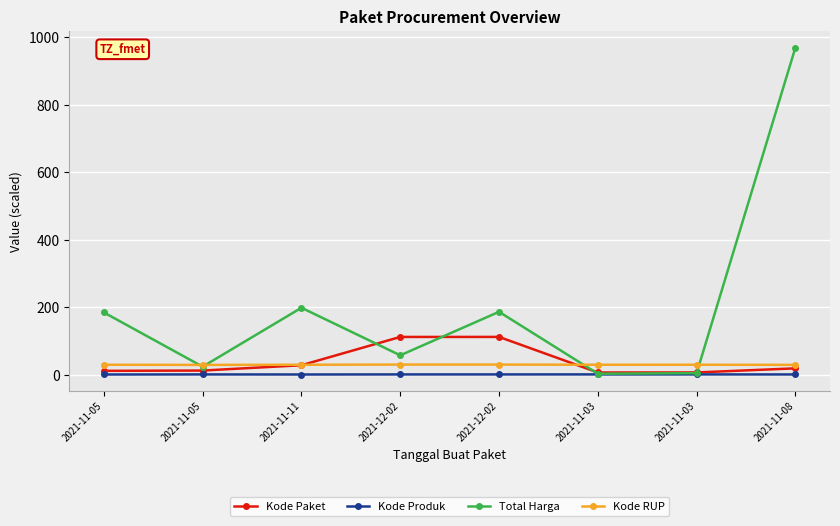

Reading right to left, what are all the values shown in this chart?

Kode Paket: 19.5	7.3	7.2	112.6	112.5	28.7	12.9	12.1
Kode Produk: 1.4	1.5	1.5	1.4	1.4	1.2	1.5	1.2
Total Harga: 970.1	5.2	3.6	187.0	58.1	199.0	24.5	185.1
Kode RUP: 29.8	30.1	30.1	30.7	30.7	30.1	29.7	30.1